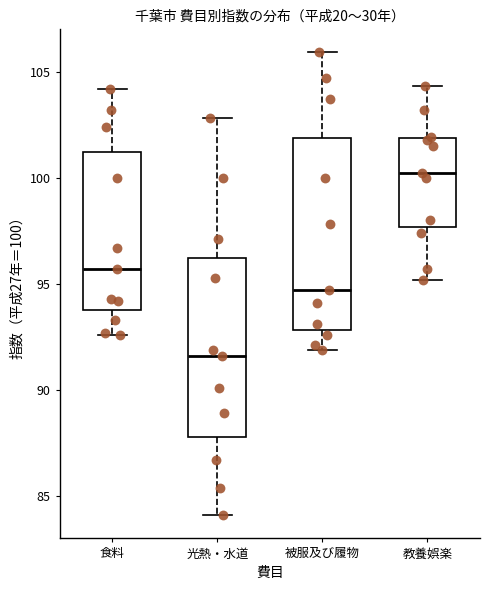

Comparing the boxes themselves (not the whiskers), which one is the tallest?

被服及び履物